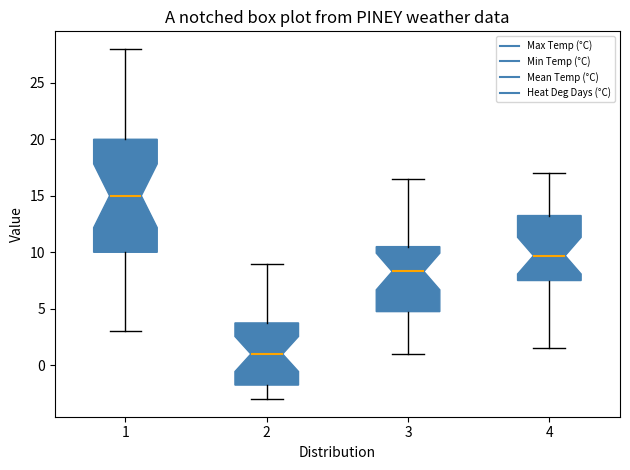

Which box's median line is the highest?

1